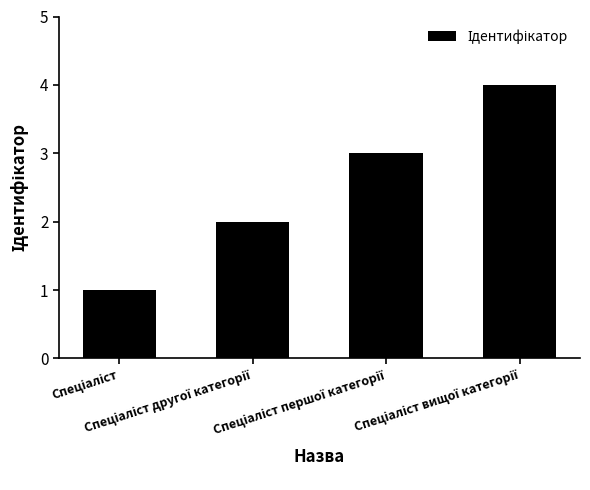

How many distinct data groups are displayed?

1